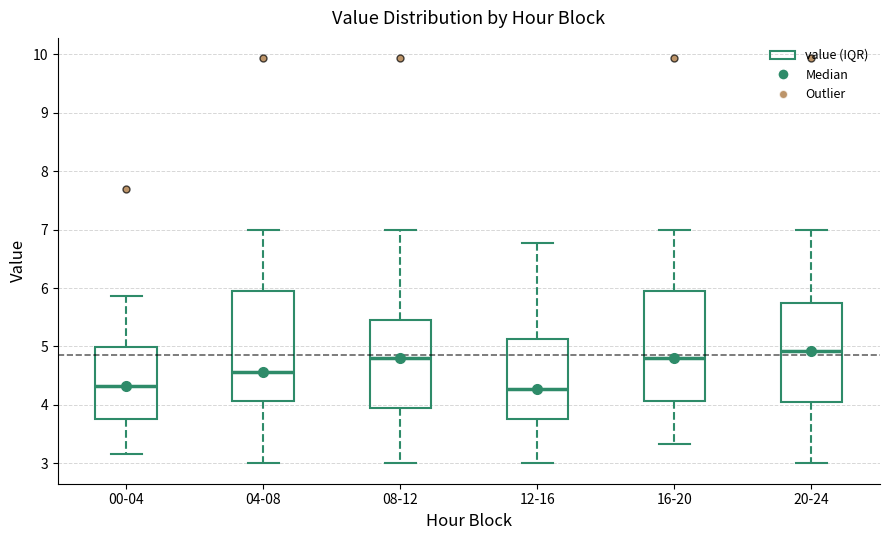

Reading left to right, transcribe this box plot: for each box, give where its median line is, the range the box spans, and where its two whiskers end, as read against the y-axis. The values are not printed on the chart, so give them approximately, as read against the axis.

00-04: median 4.3, box 3.8 to 5.0, whiskers 3.2 to 5.9
04-08: median 4.6, box 4.1 to 5.9, whiskers 3.0 to 7.0
08-12: median 4.8, box 3.9 to 5.4, whiskers 3.0 to 7.0
12-16: median 4.3, box 3.8 to 5.1, whiskers 3.0 to 6.8
16-20: median 4.8, box 4.1 to 5.9, whiskers 3.3 to 7.0
20-24: median 4.9, box 4.1 to 5.7, whiskers 3.0 to 7.0